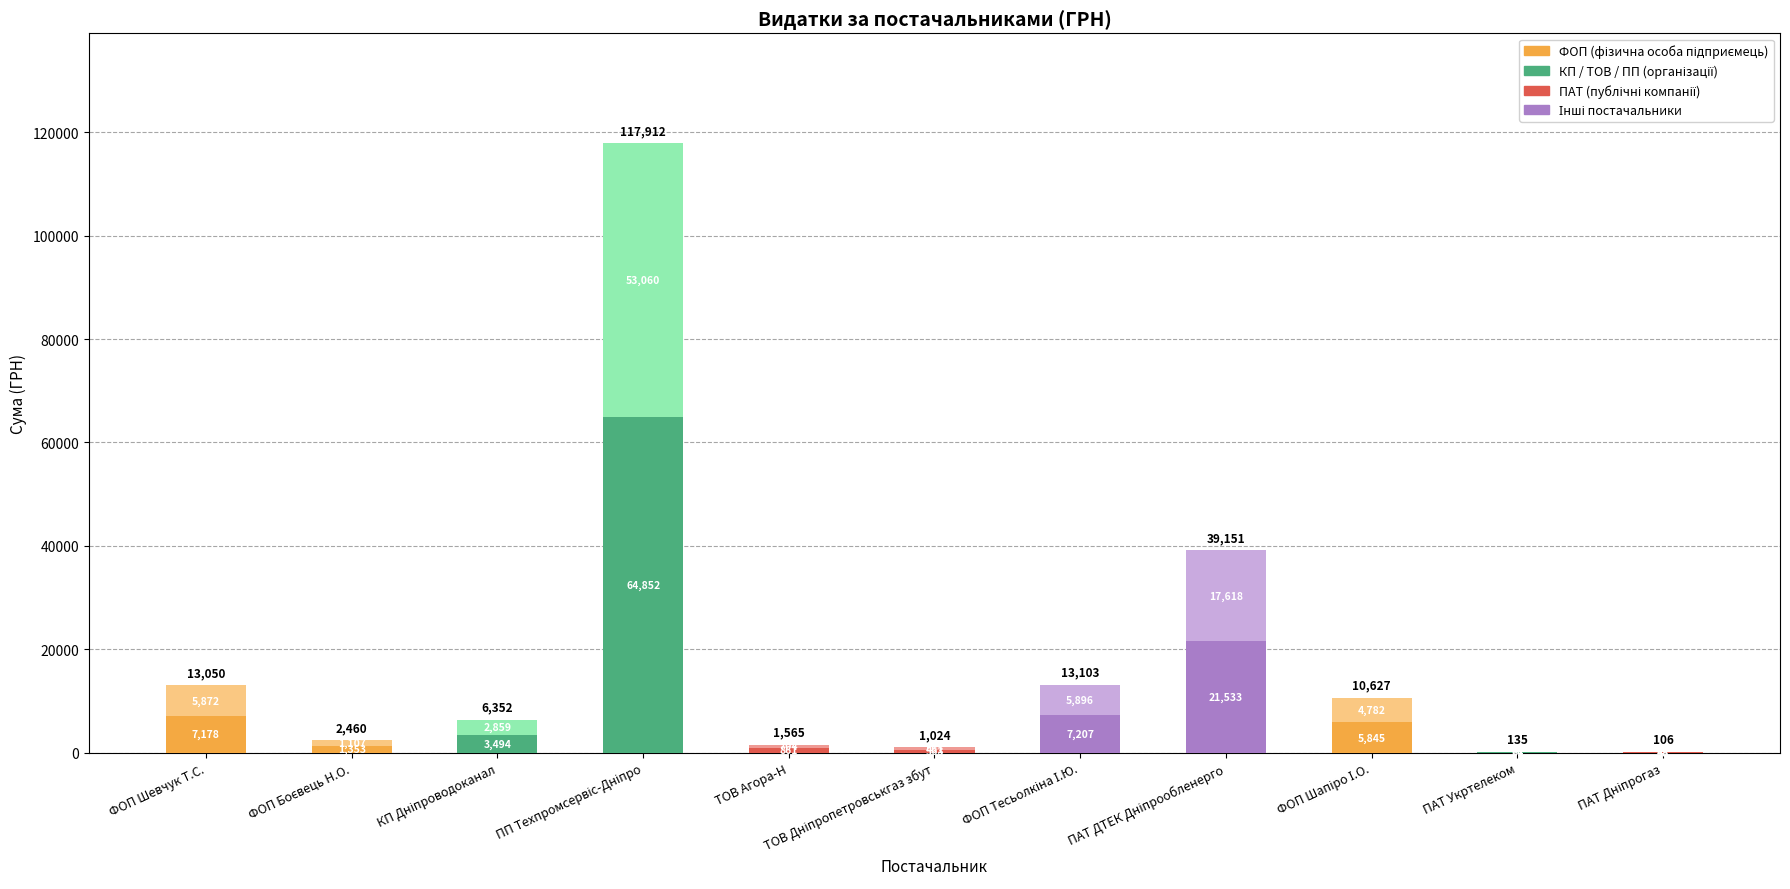

How many categories are shown in the chart?

11